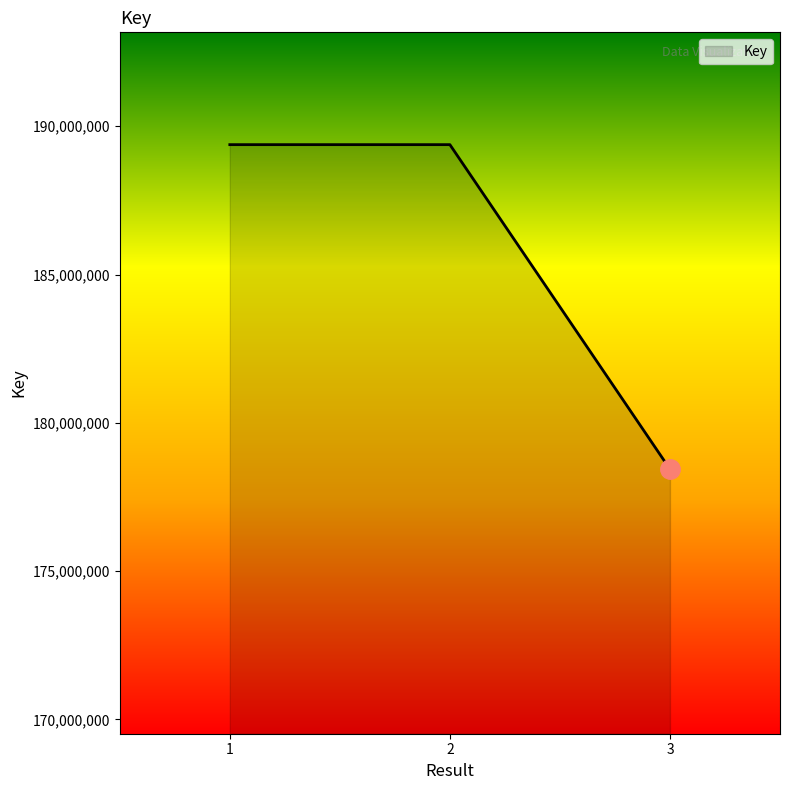

What is the change in value from 1 to 2?

+43